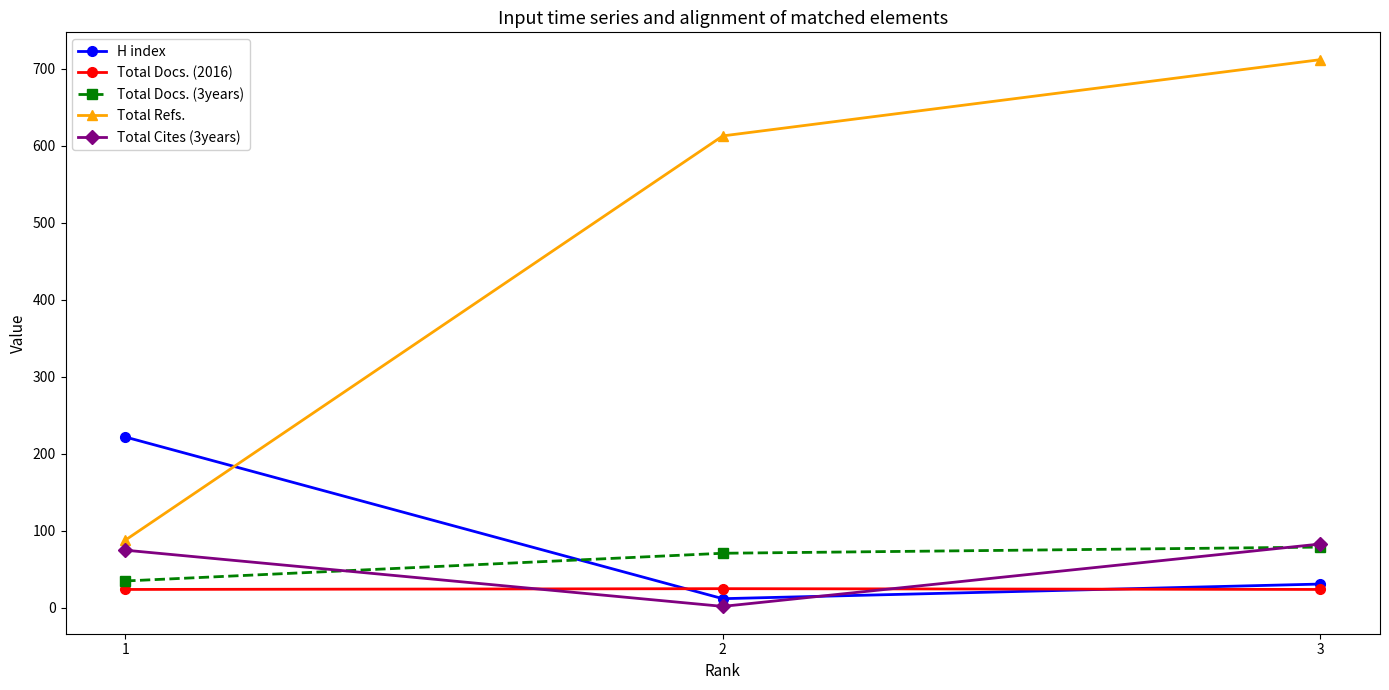

What is the spread (max minus min) of values at 3?

688